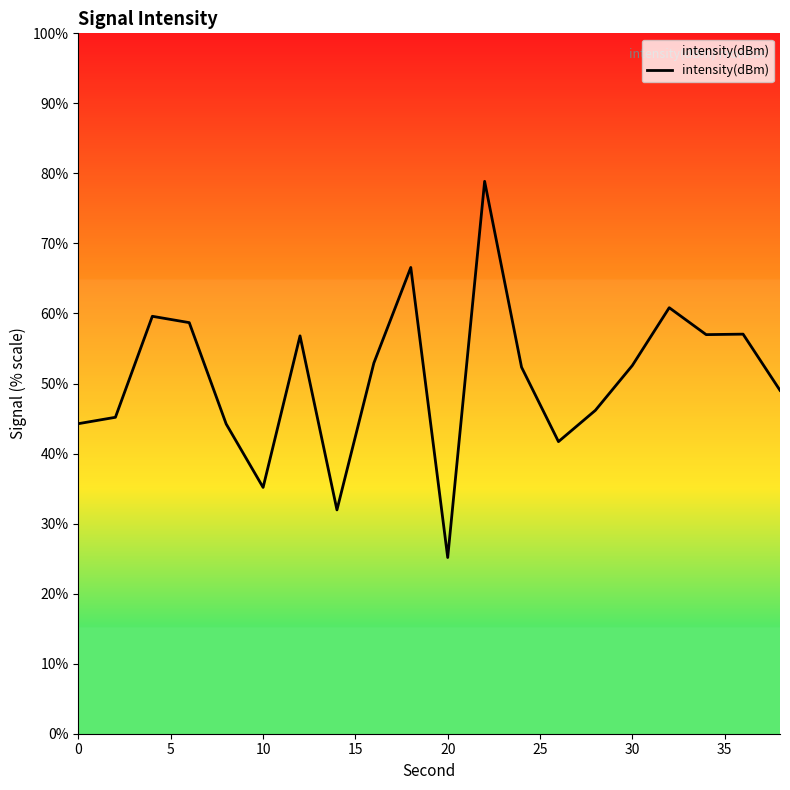

What is the maximum value shown in the chart?

78.9